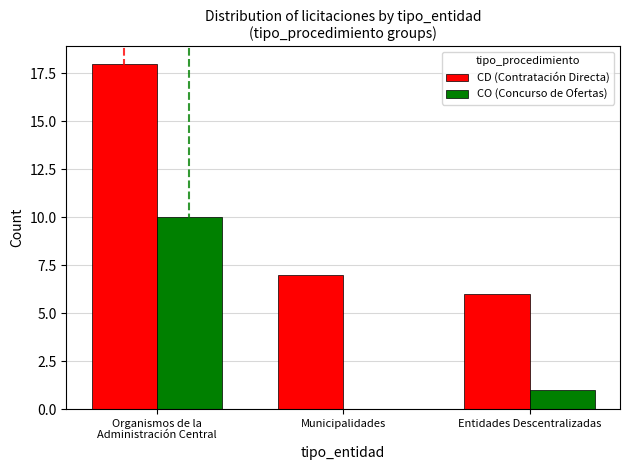

What is the total value across all series at Entidades Descentralizadas?

7